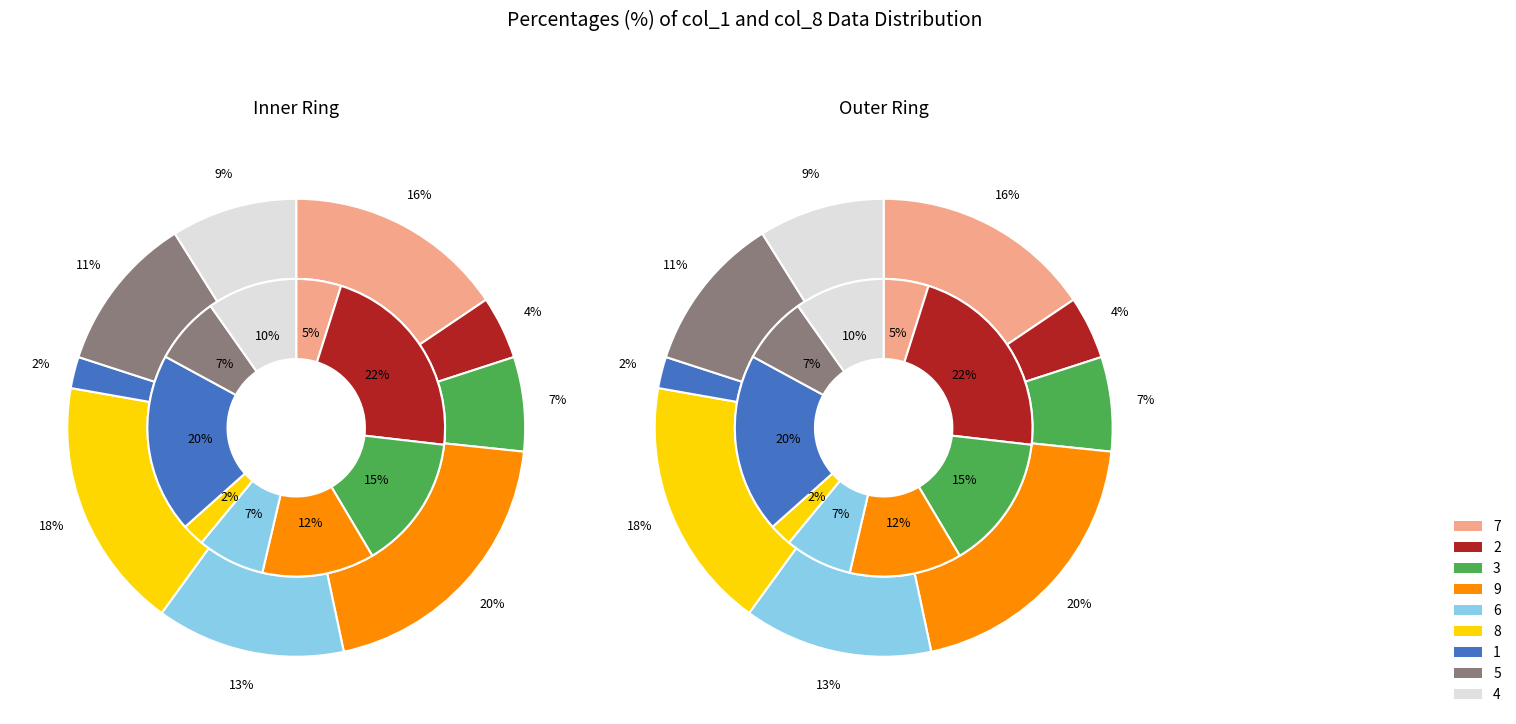

Is the sum of 6 and 9 greater than half?

No